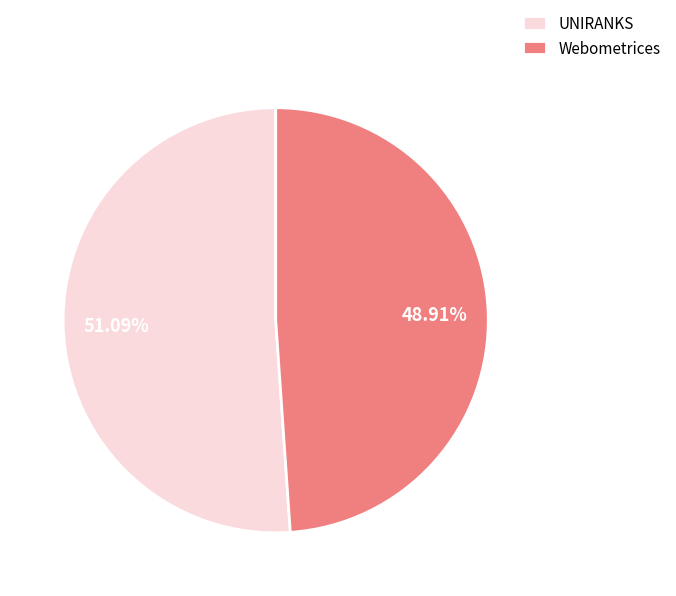

Combined, do Webometrices and UNIRANKS account for over 50%?

Yes